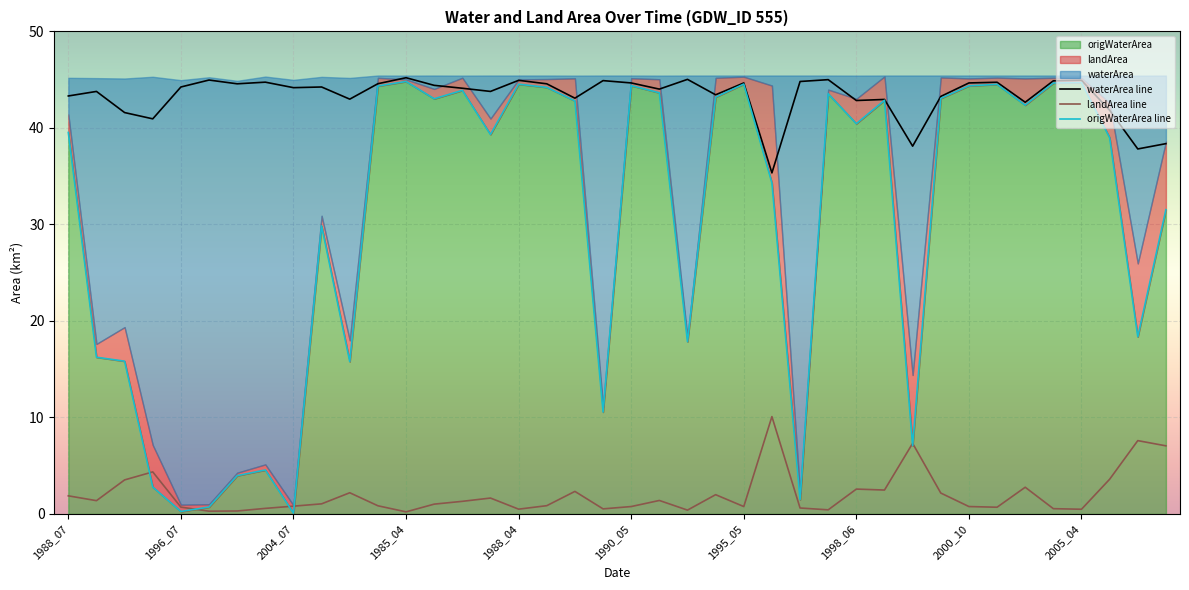

What is the approximate value of origWaterArea line at 34?

42.4